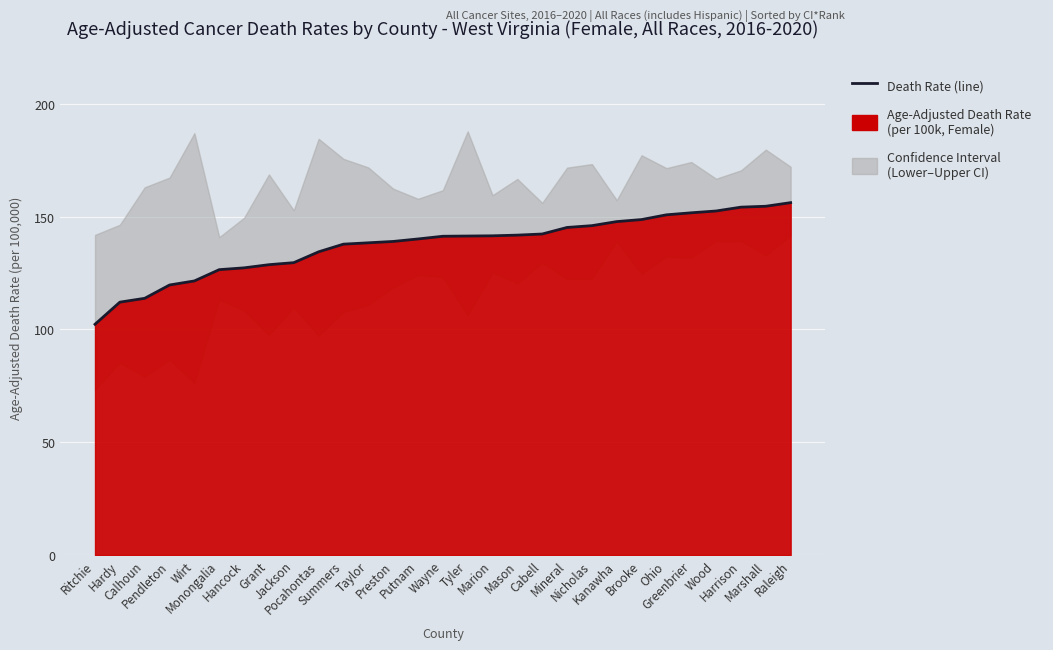

How many lines are shown in the chart?

1